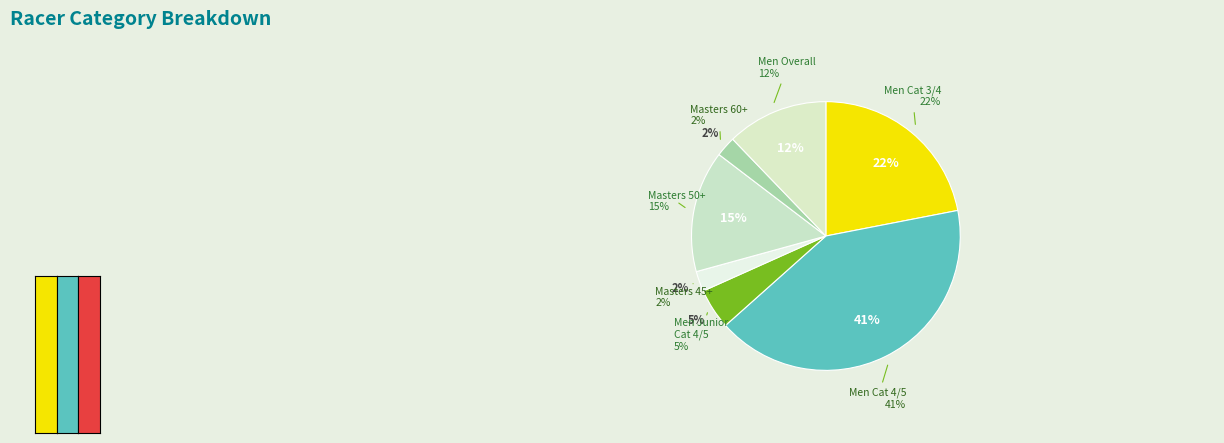

True or false: Men Category 3/4 accounts for 7% of the total.

False